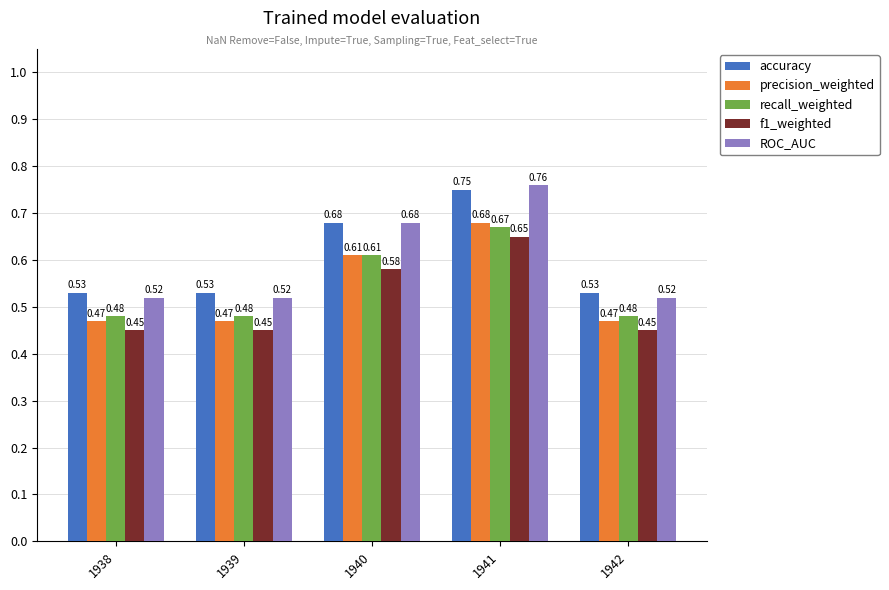

What is the sum of all recall_weighted values?

2.7